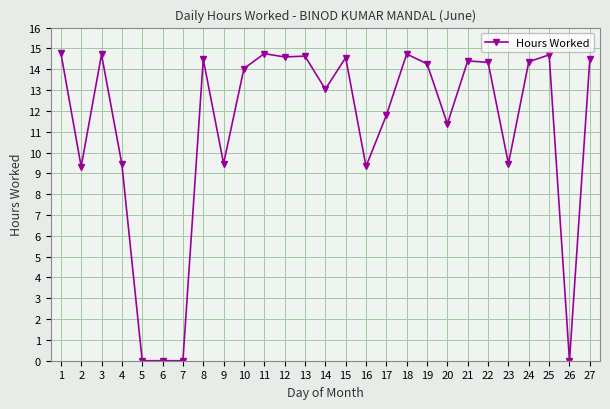

True or false: the data shows 15.6 at 23.

False